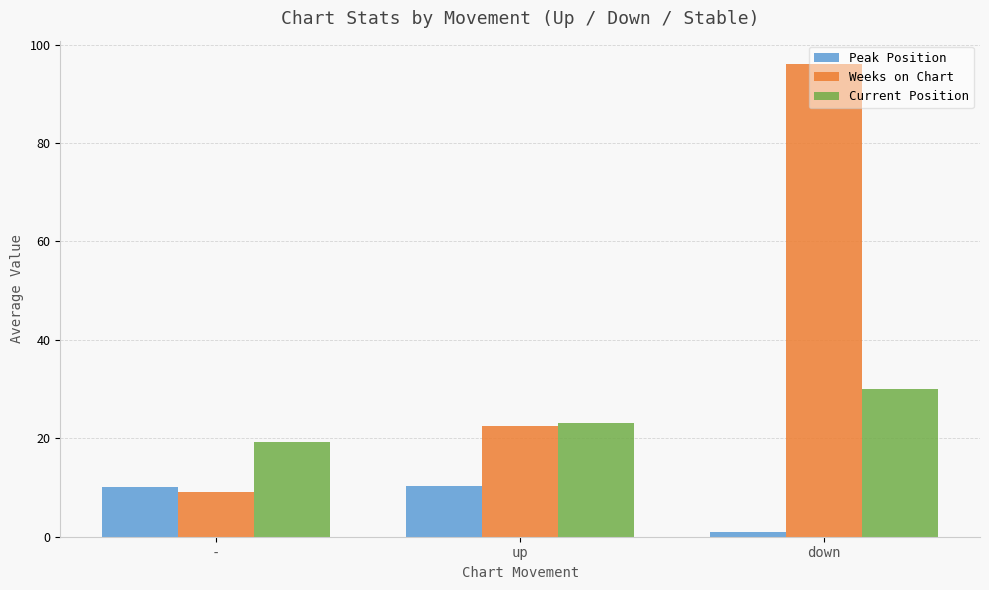

At which category is the sum across all series the highest?

down